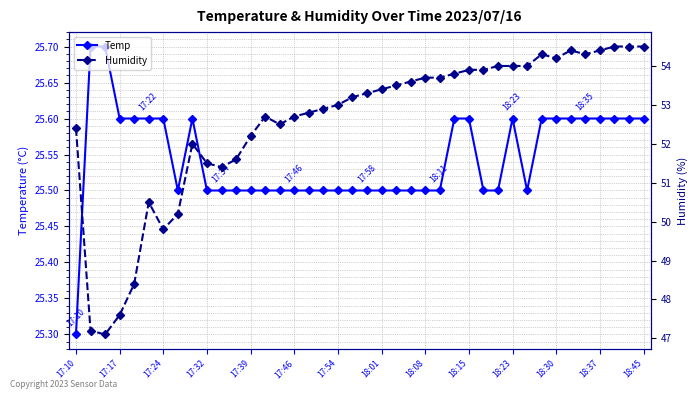

Is the value of Humidity at 31 greater than the value of Temp at 32?

Yes